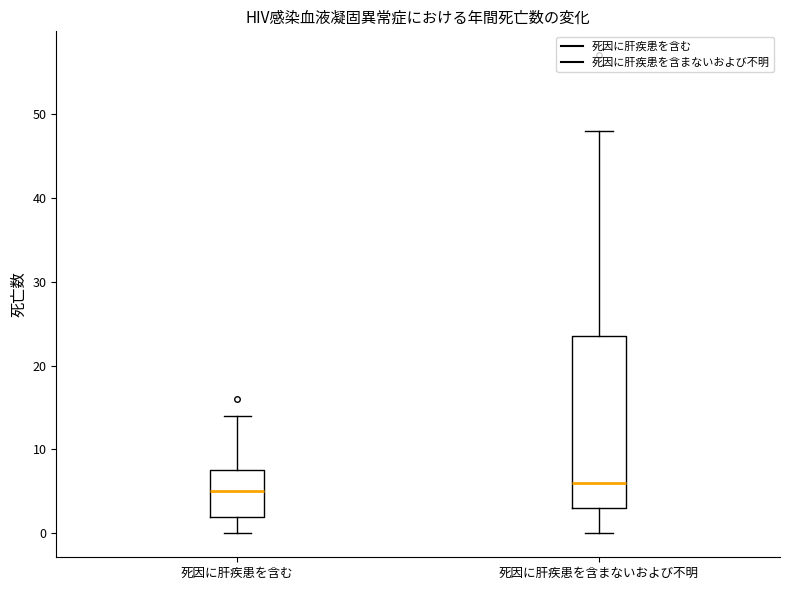

Reading left to right, transcribe this box plot: for each box, give where its median line is, the range the box spans, and where its two whiskers end, as read against the y-axis. The values are not printed on the chart, so give them approximately, as read against the axis.

死因に肝疾患を含む: median 5, box 2 to 8, whiskers 0 to 14
死因に肝疾患を含まないおよび不明: median 6, box 3 to 24, whiskers 0 to 48